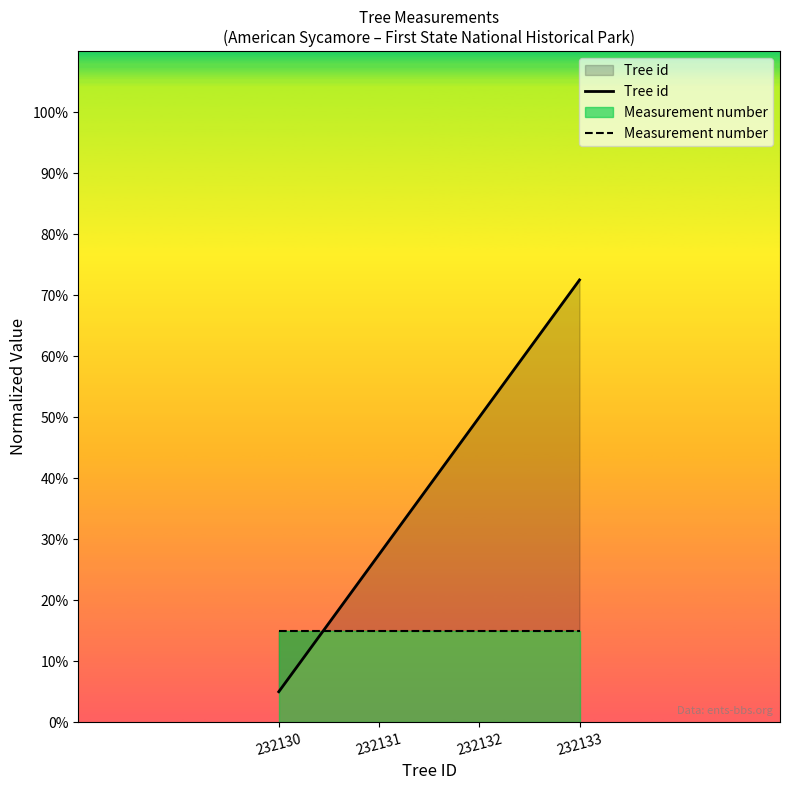

Which has a higher value, 232132 or 232130?

232132